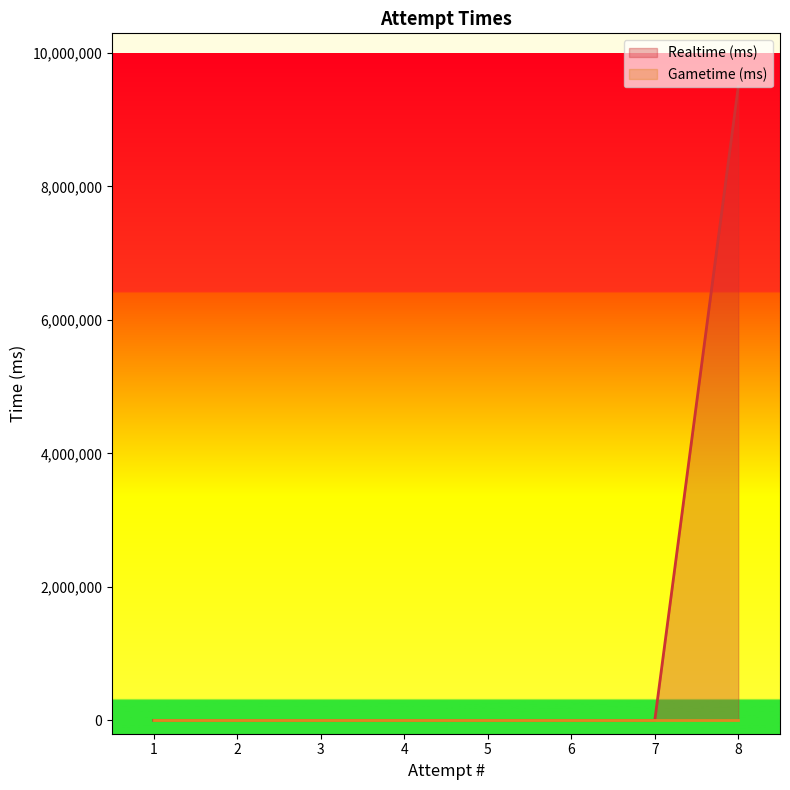

What is the maximum value shown in the chart?

9493210